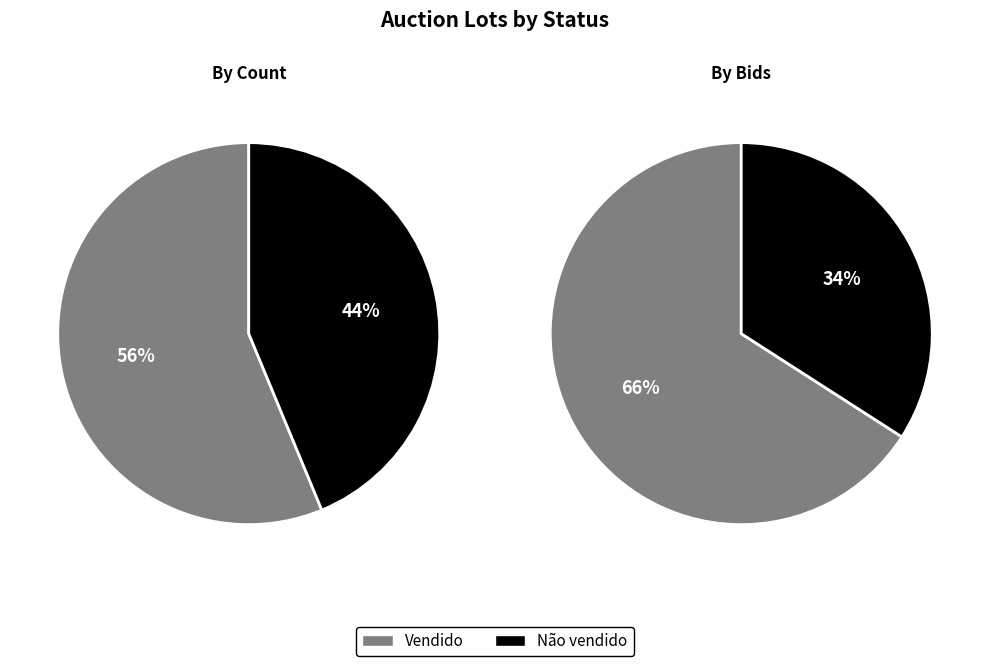

How many segments does this pie chart have?

2